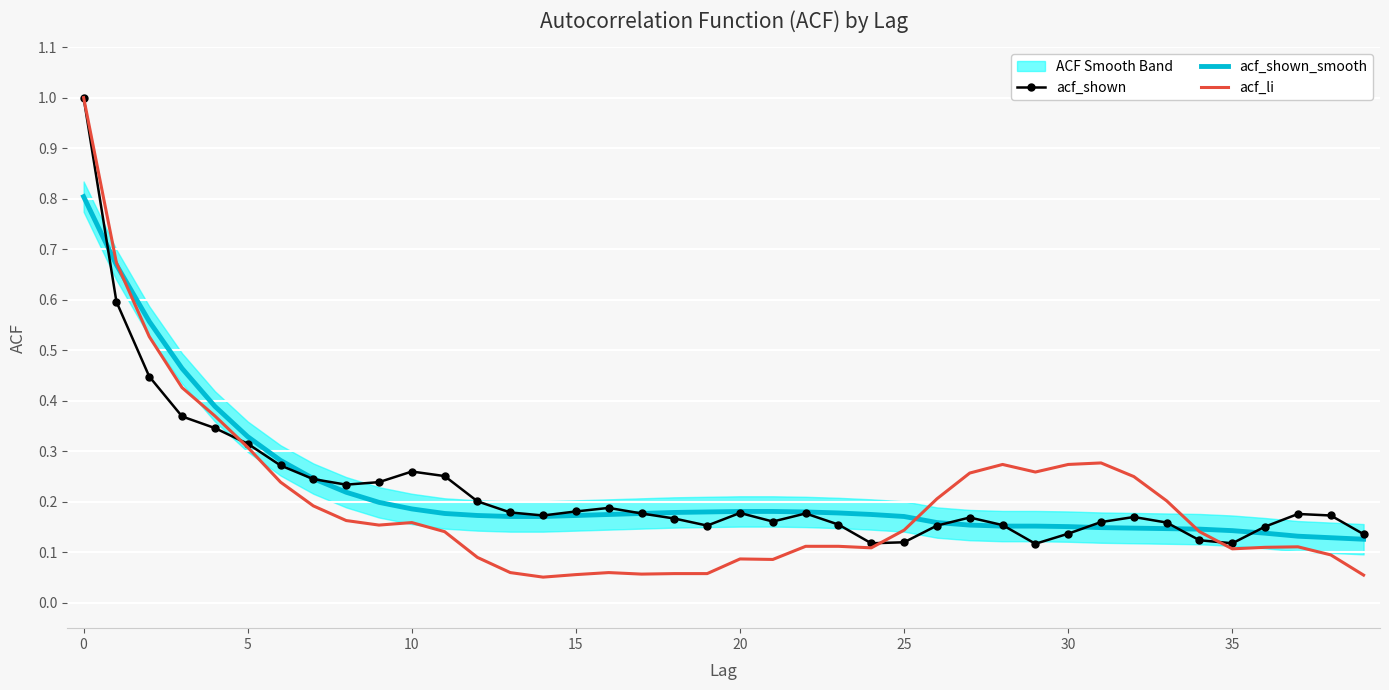

At how many categories does at least one series exceed 0?

40